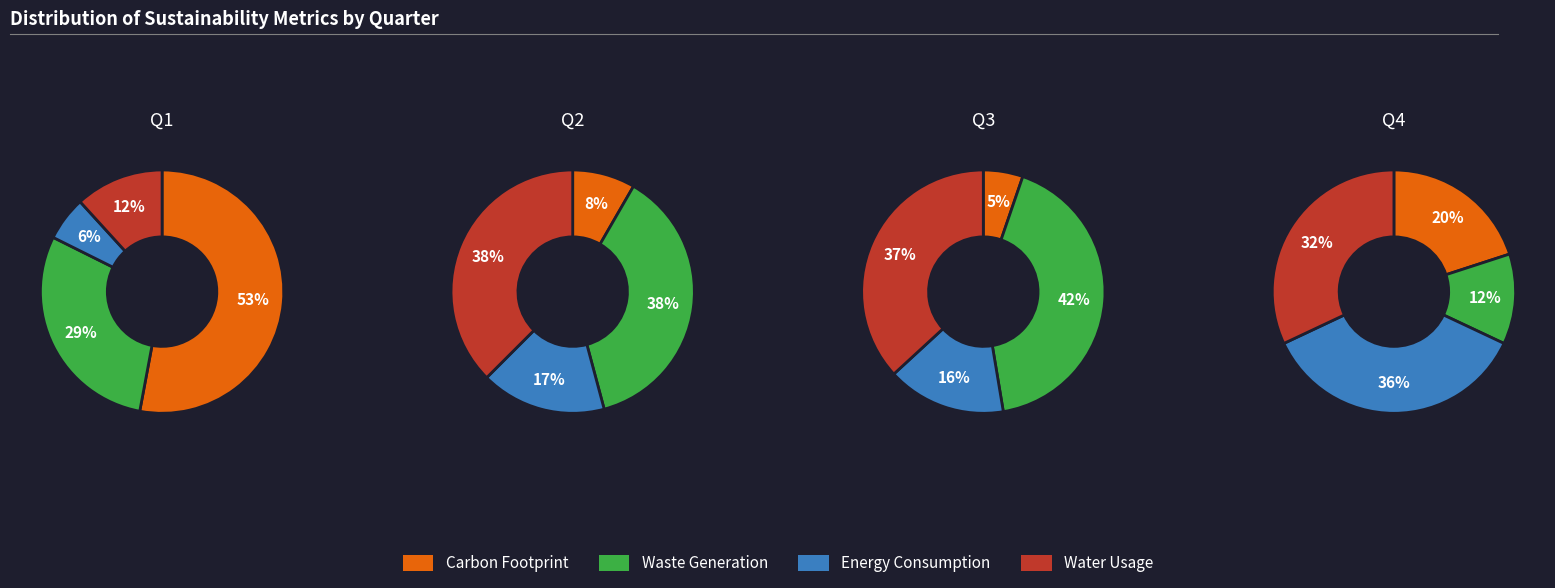

How many segments does this pie chart have?

4